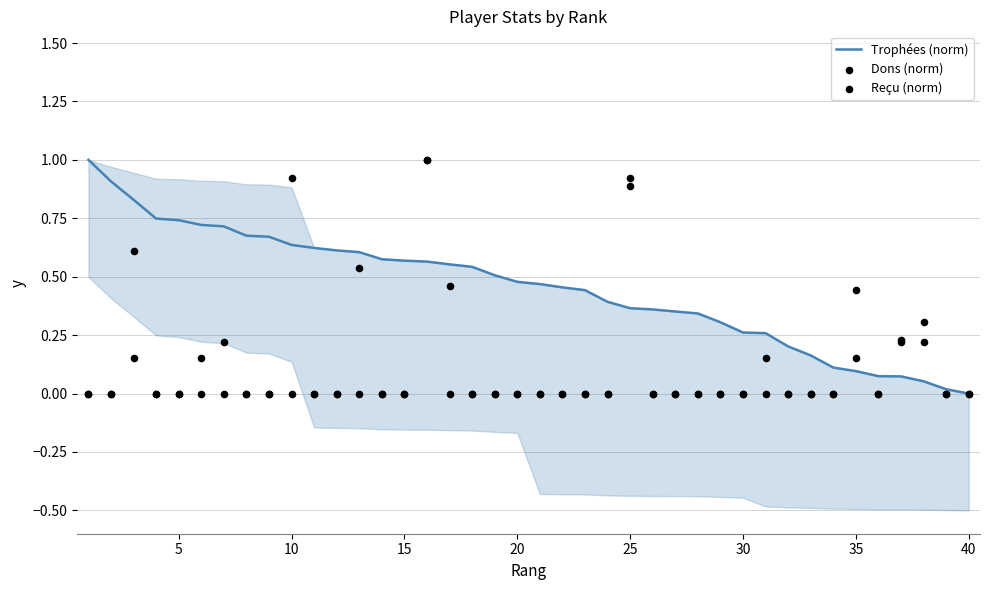

What are all the series names shown in the legend?

Trophées (norm), Dons (norm), Reçu (norm)